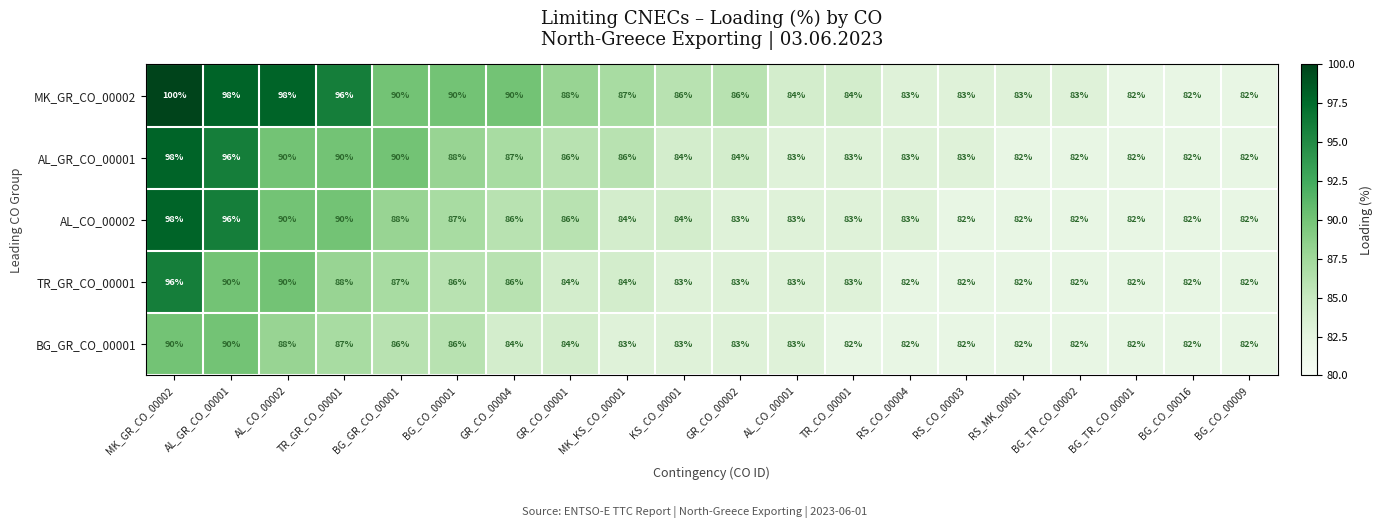

The AL_CO_00002 series shows 86 at GR_CO_00004. True or false?

True